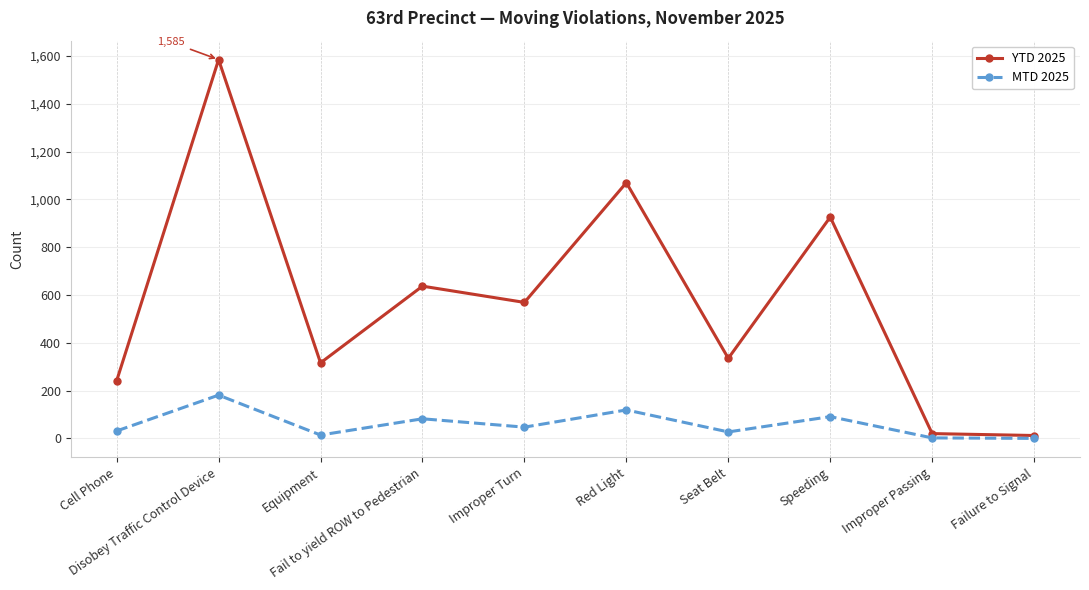

What is the highest value of the YTD 2025 series?

1585